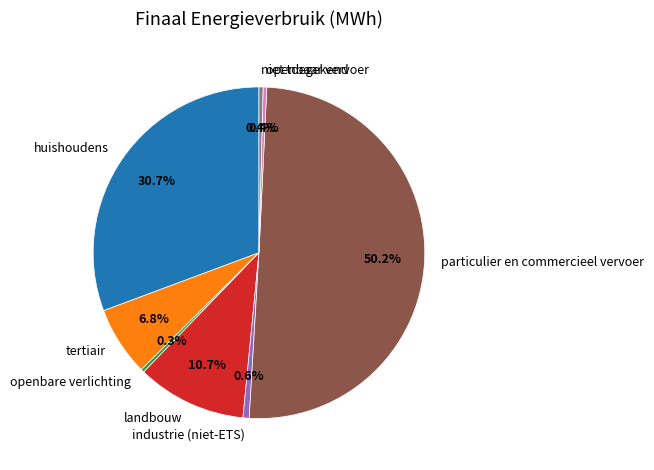

Do niet toegekend and tertiair together represent more than half of the pie?

No